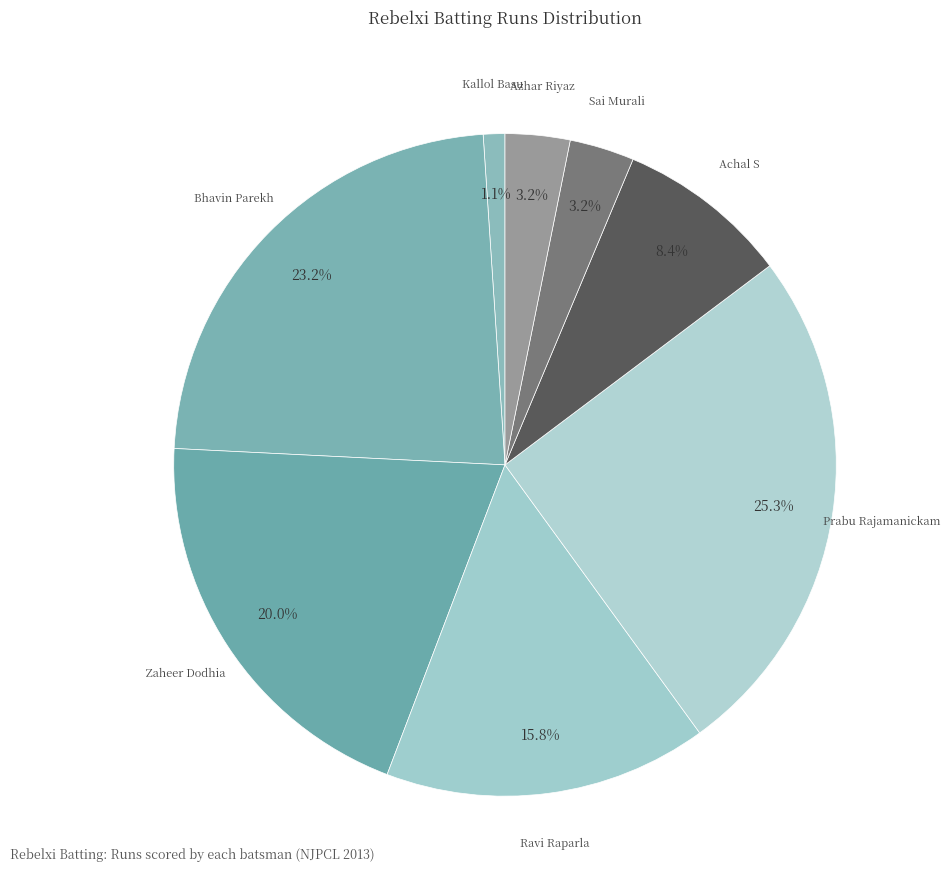

Does any single category account for the majority?

No